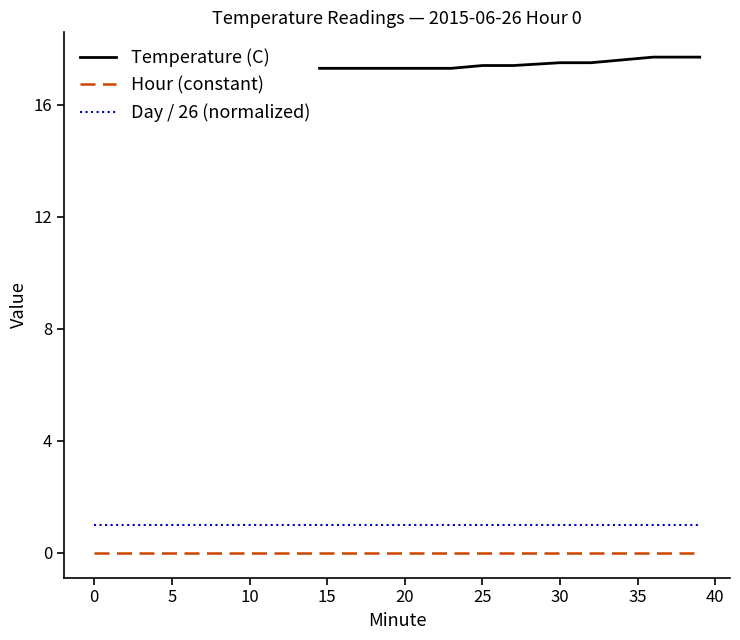

True or false: Day / 26 (normalized) and Hour (constant) intersect in this chart.

False